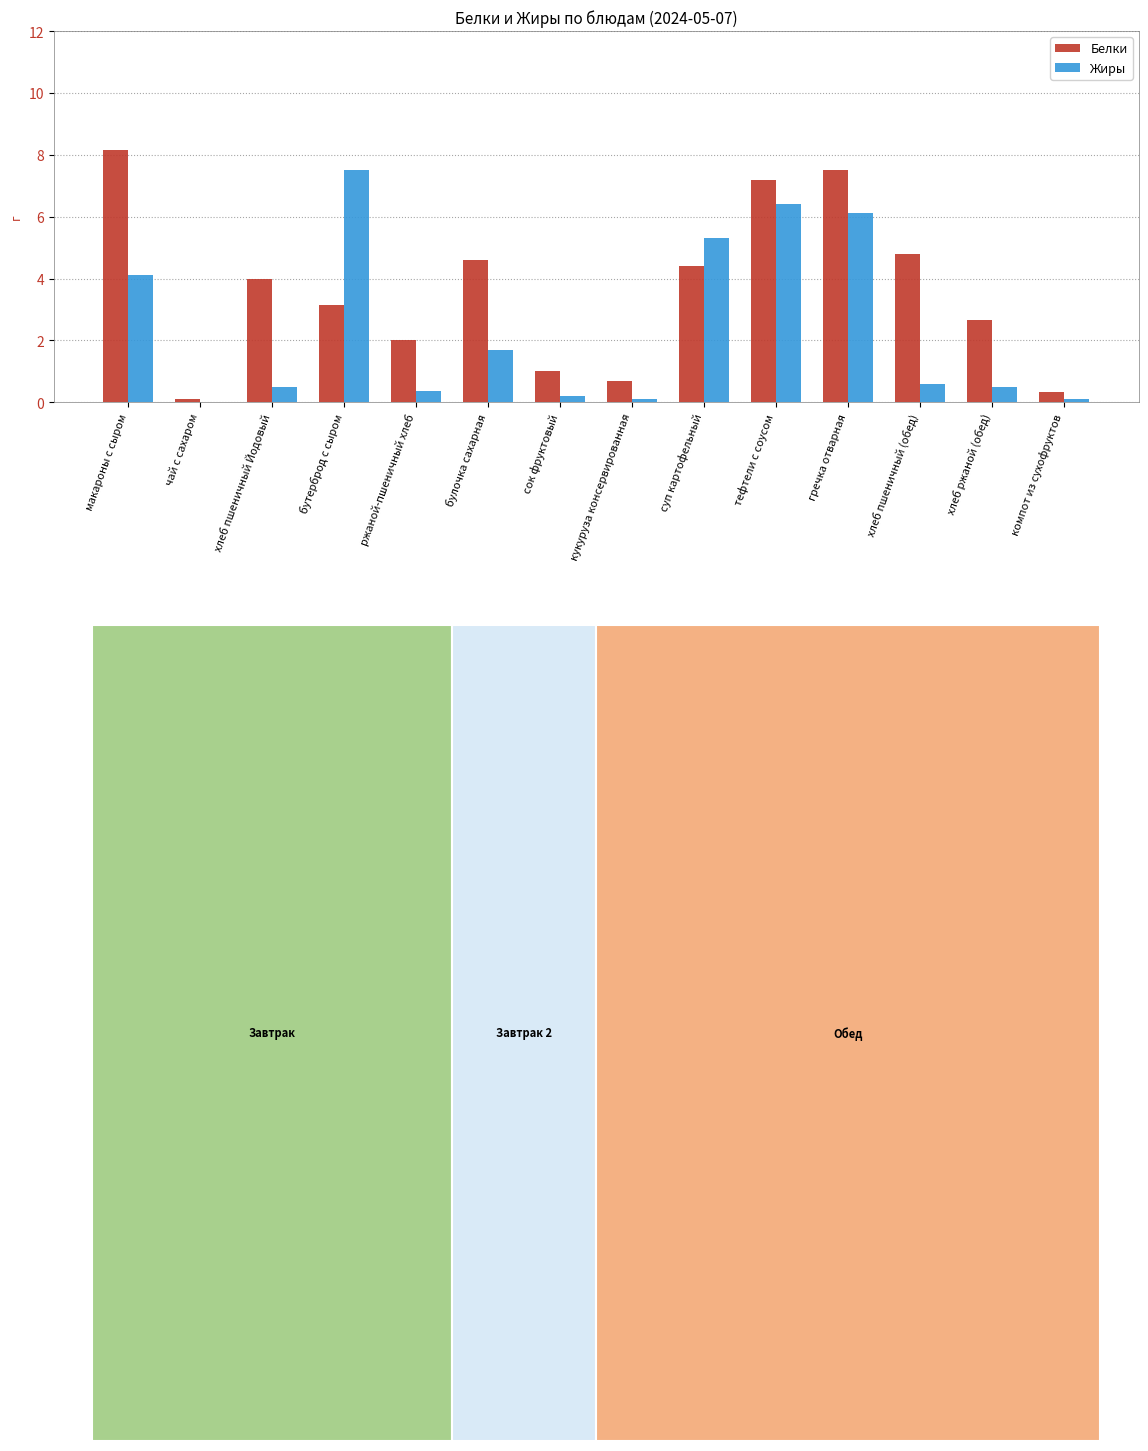

Reading left to right, transcribe all the data shown in this chart.

Белки: 8.2	0.1	4.0	3.1	2.0	4.6	1.0	0.7	4.4	7.2	7.5	4.8	2.7	0.3
Жиры: 4.1	0.0	0.5	7.5	0.4	1.7	0.2	0.1	5.3	6.4	6.1	0.6	0.5	0.1